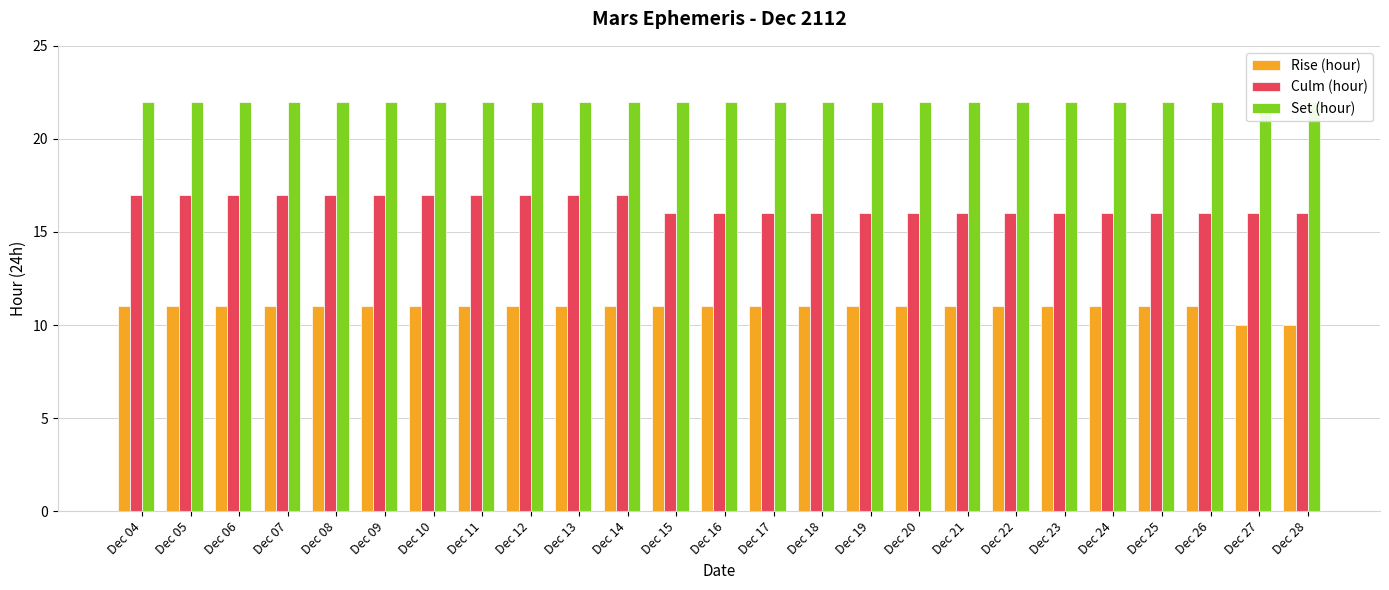

What are all the series names shown in the legend?

Rise (hour), Culm (hour), Set (hour)